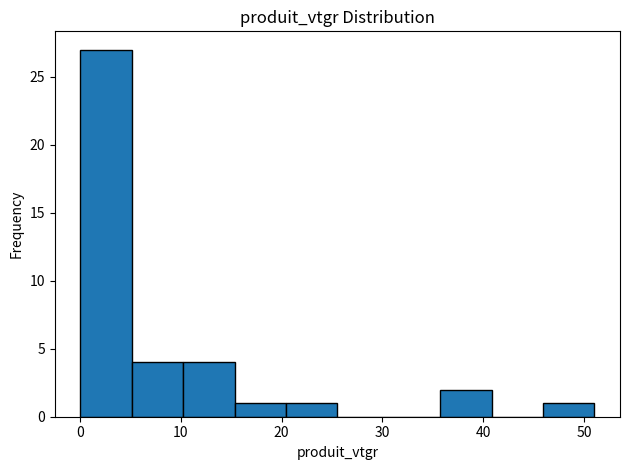

Reading left to right, list every bar in this chart as the range it spans on the x-axis followed by its height. Neither the bar edges nor the heights are printed on the chart, so give them approximately, as read against the axes.

0 to 5: 27
5 to 10: 4
10 to 15: 4
15 to 20: 1
20 to 26: 1
26 to 31: 0
31 to 36: 0
36 to 41: 2
41 to 46: 0
46 to 51: 1